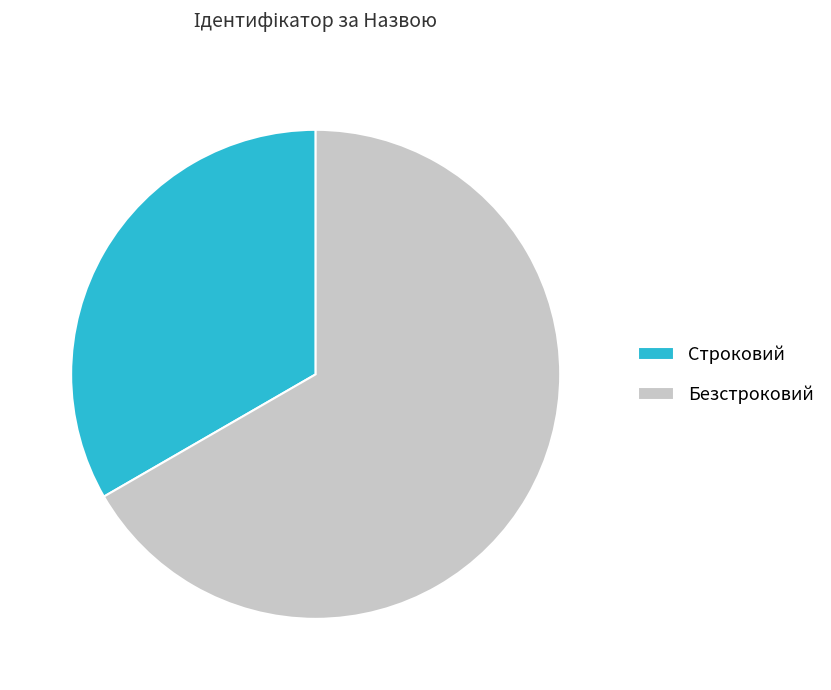

Is the sum of Безстроковий and Строковий greater than half?

Yes